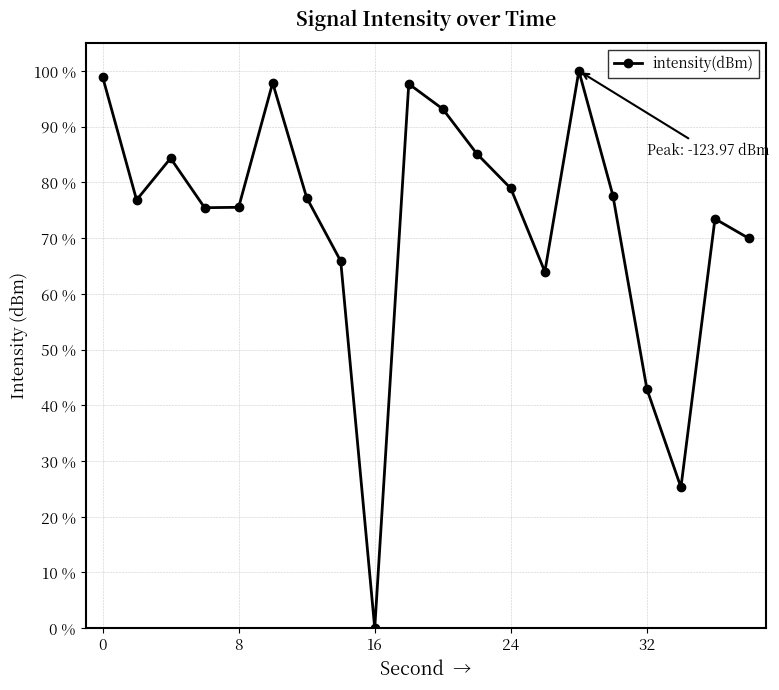

What is the difference between the maximum and minimum values?

100.0